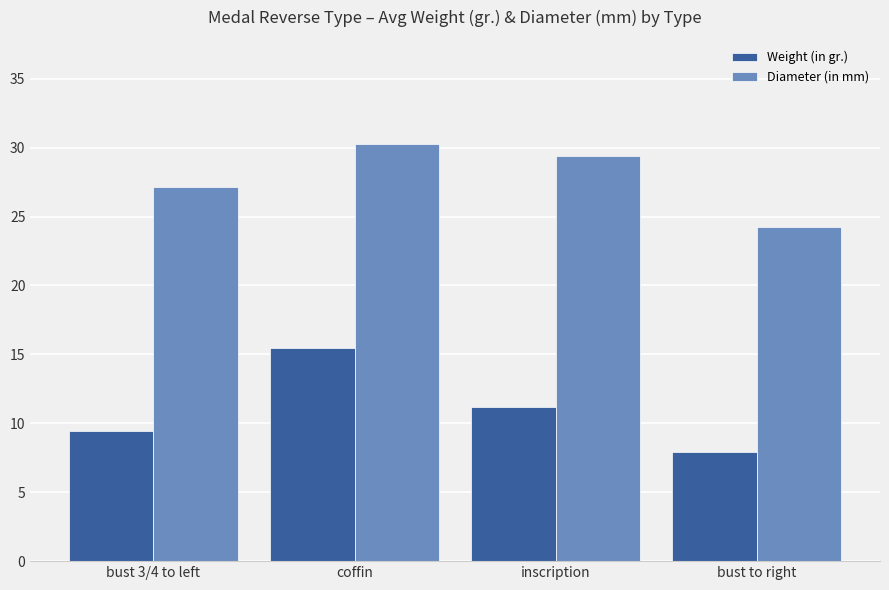

Where does the Diameter (in mm) series first go above 29?

coffin